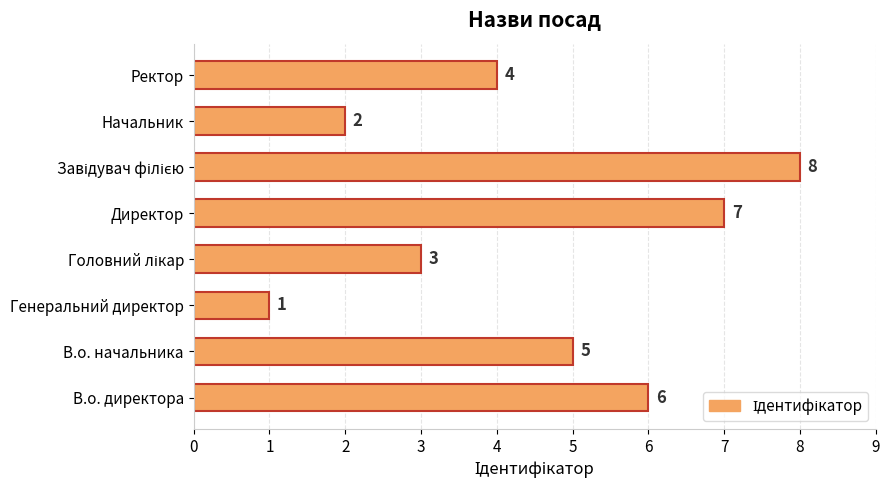

How many values are between 3 and 7?

5